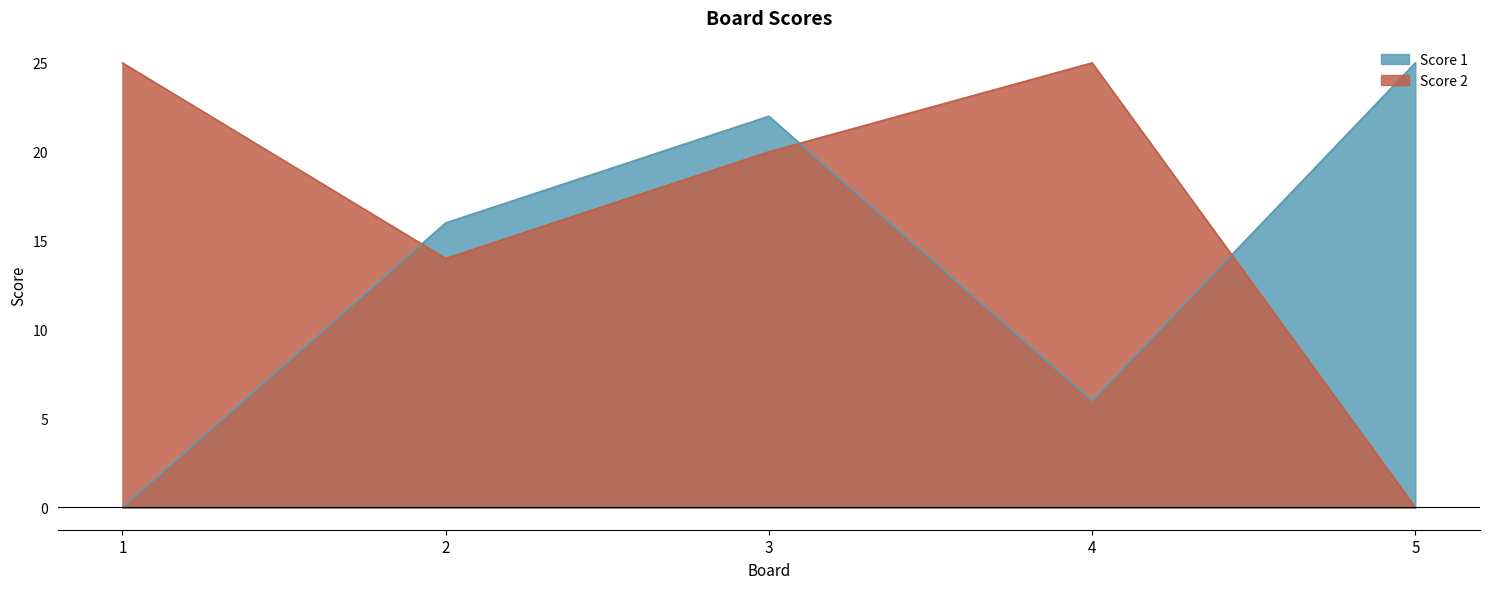

What is the greatest value displayed?

25